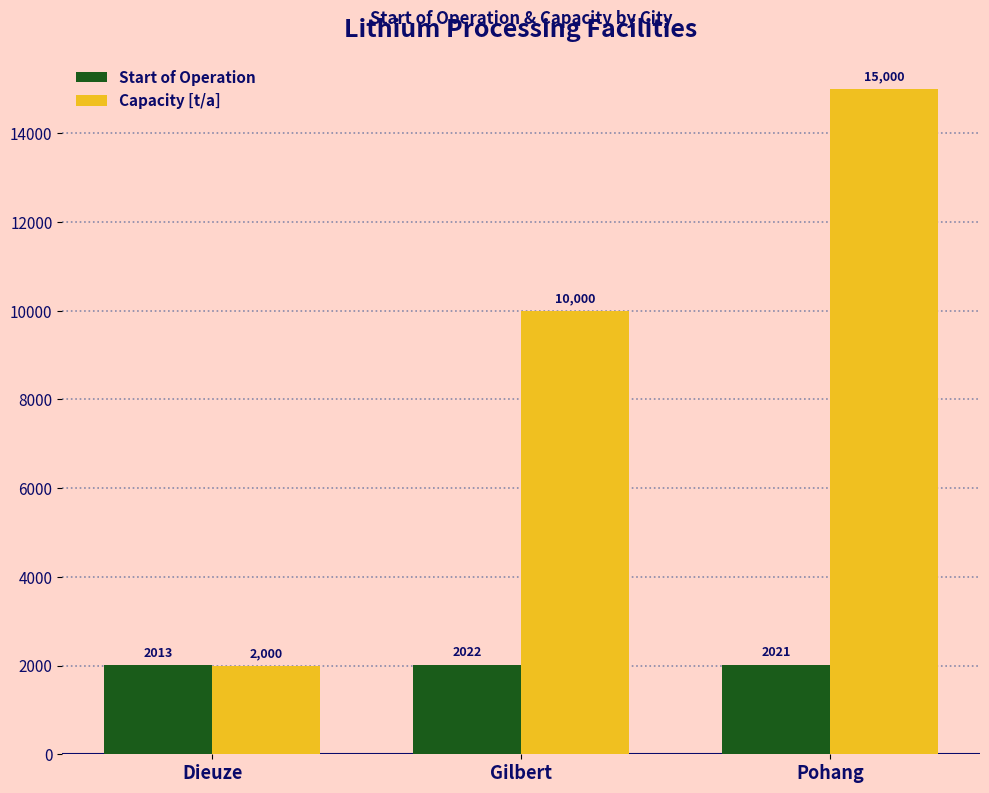

What is the label of the 3rd bar from the left?

Pohang